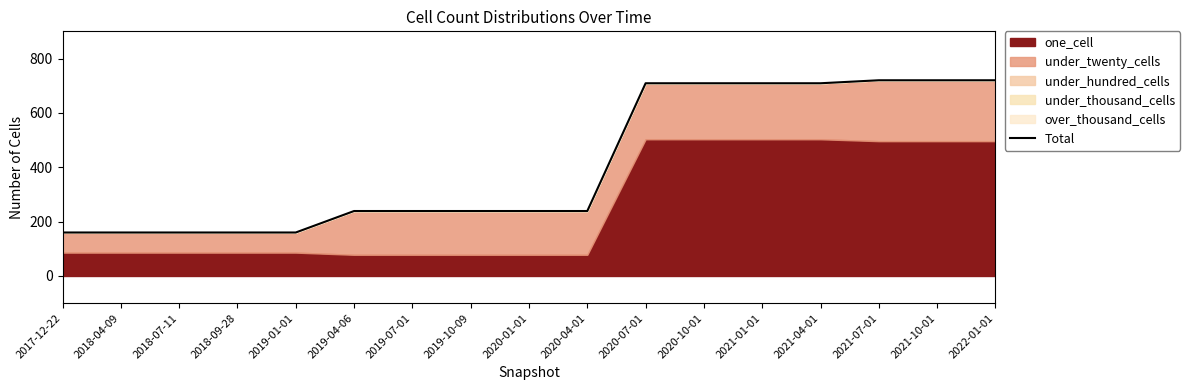

Is it true that the value at 2019-07-01 is 377?

False